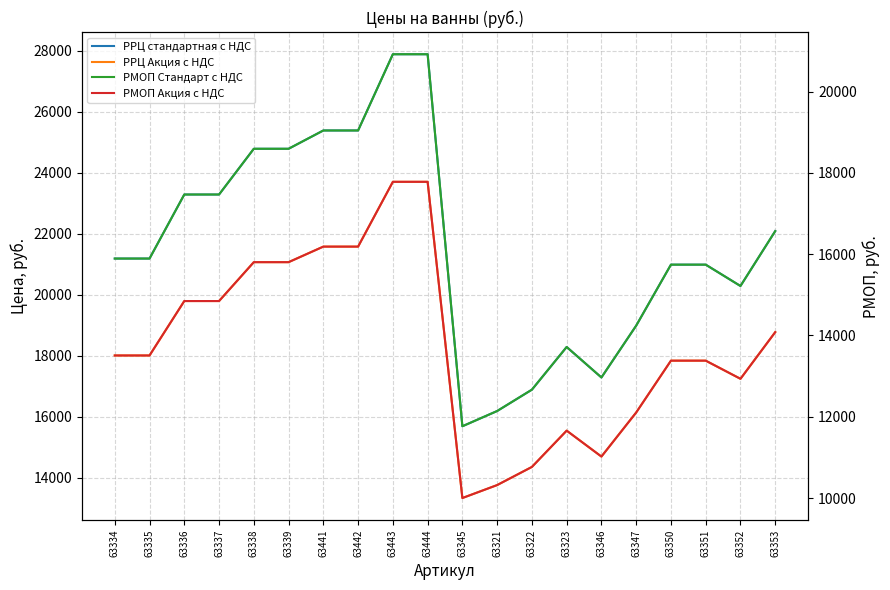

What is the difference between the maximum and minimum values in the РРЦ Акция с НДС series?

10370.0